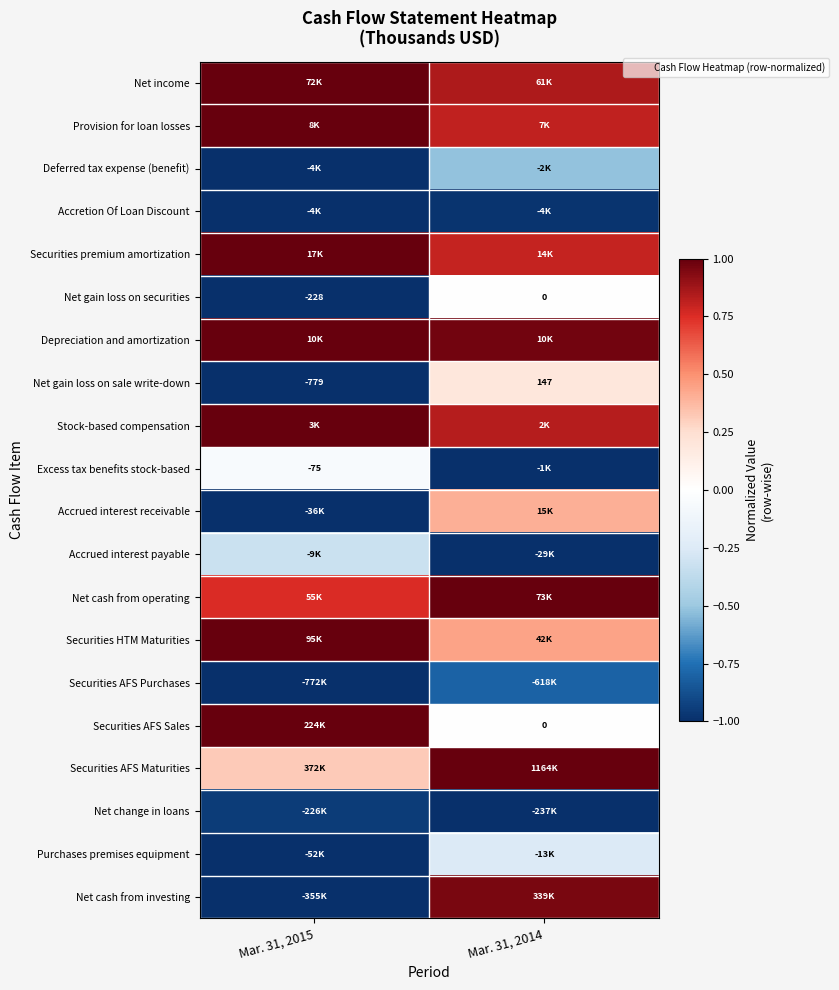

Count the number of data series in this chart.

20